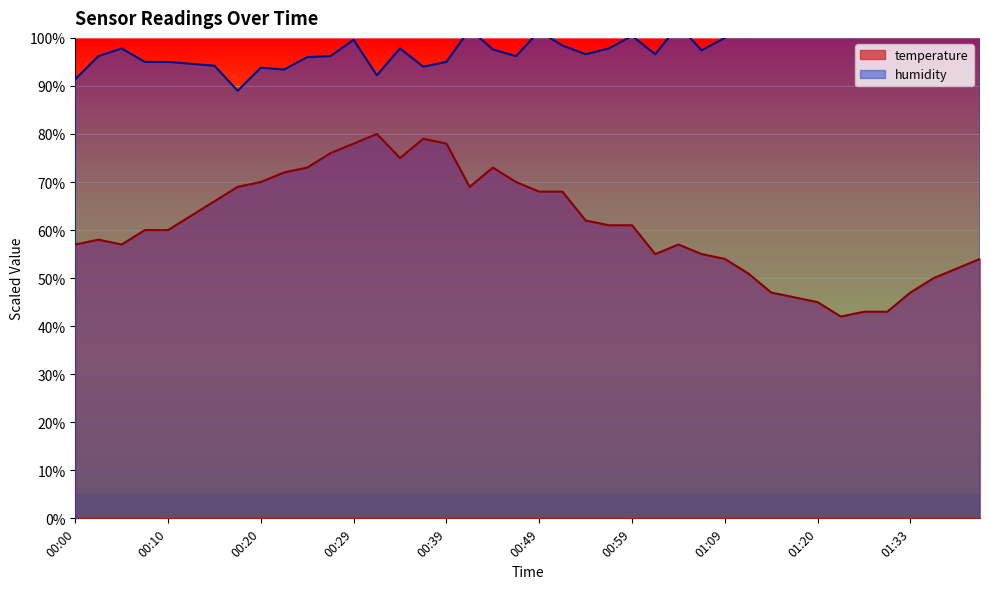

What is the maximum value for temperature?

80.0